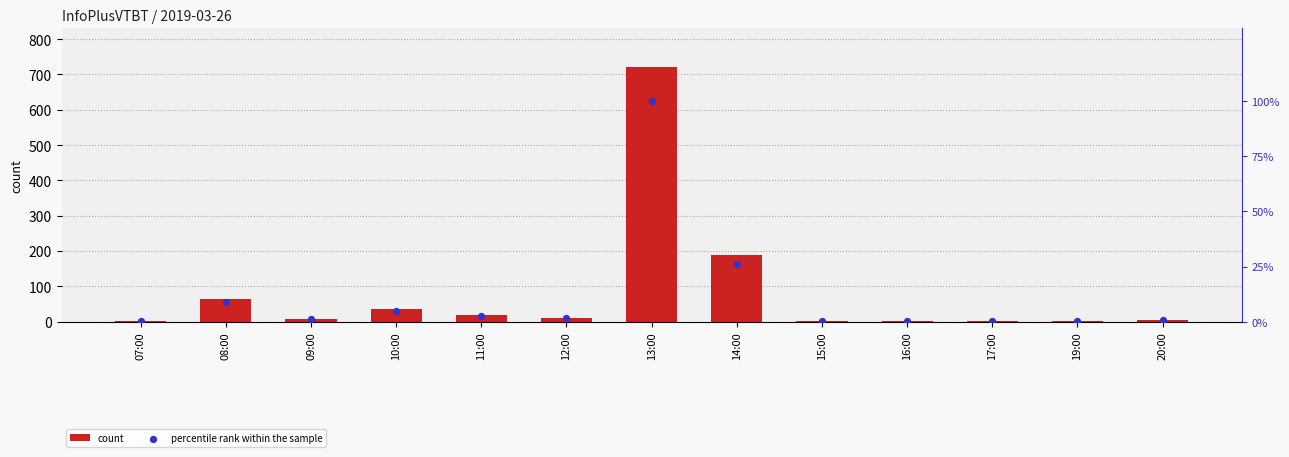

Which series has the largest total across all categories?

count